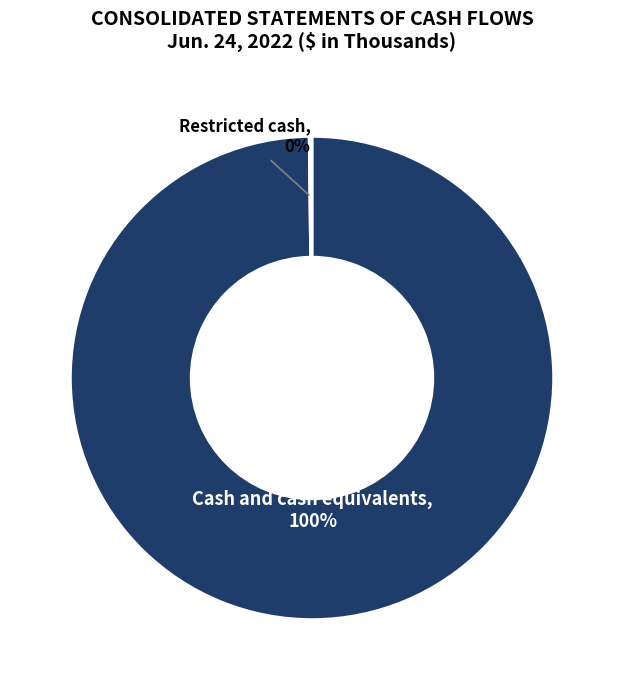

Is there a majority slice in this chart?

Yes